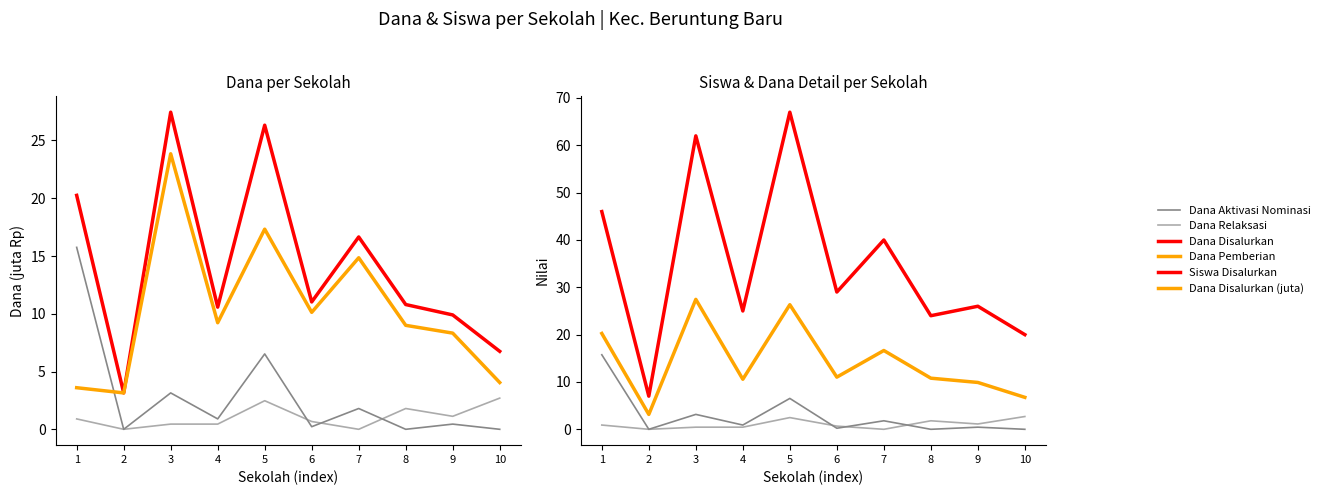

Reading left to right, list all the values displayed in this chart.

Dana Aktivasi Nominasi: 1=15.8	2=0.0	3=3.1	4=0.9	5=6.5	6=0.2	7=1.8	8=0.0	9=0.5	10=0.0
Dana Relaksasi: 1=0.9	2=0.0	3=0.5	4=0.5	5=2.5	6=0.7	7=0.0	8=1.8	9=1.1	10=2.7
Dana Disalurkan: 1=20.2	2=3.1	3=27.4	4=10.6	5=26.3	6=11.0	7=16.6	8=10.8	9=9.9	10=6.8
Dana Pemberian: 1=3.6	2=3.1	3=23.9	4=9.2	5=17.3	6=10.1	7=14.8	8=9.0	9=8.3	10=4.0
Siswa Disalurkan: 1=46.0	2=7.0	3=62.0	4=25.0	5=67.0	6=29.0	7=40.0	8=24.0	9=26.0	10=20.0
Dana Disalurkan (juta): 1=20.2	2=3.1	3=27.4	4=10.6	5=26.3	6=11.0	7=16.6	8=10.8	9=9.9	10=6.8